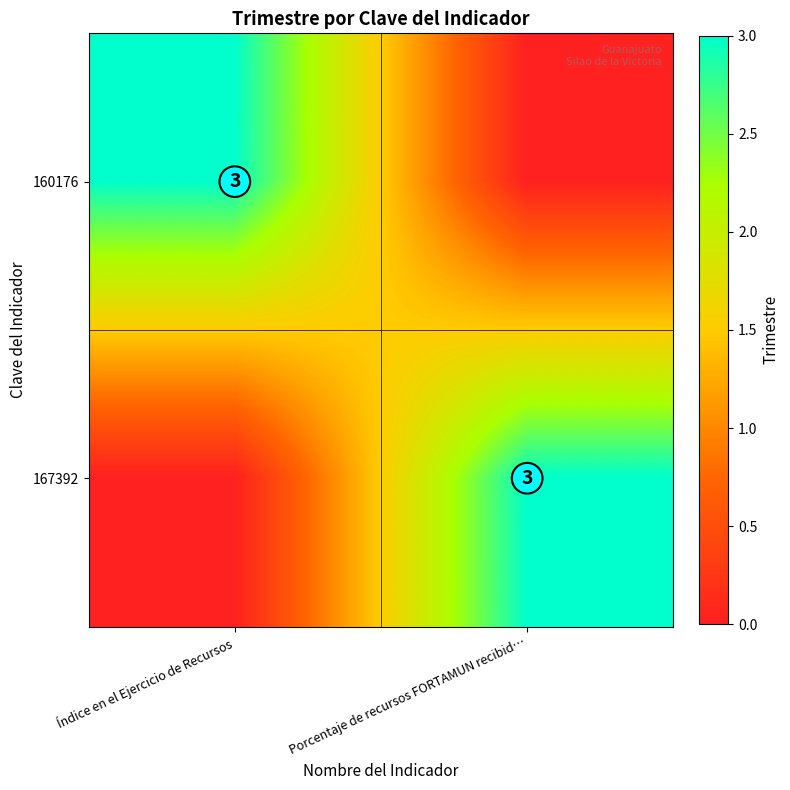

What is the spread (max minus min) of values at Porcentaje de recursos FORTAMUN recibid…?

3